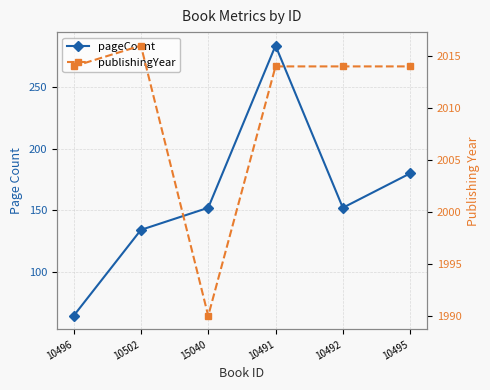

How many values in the publishingYear series are below 2014?

1